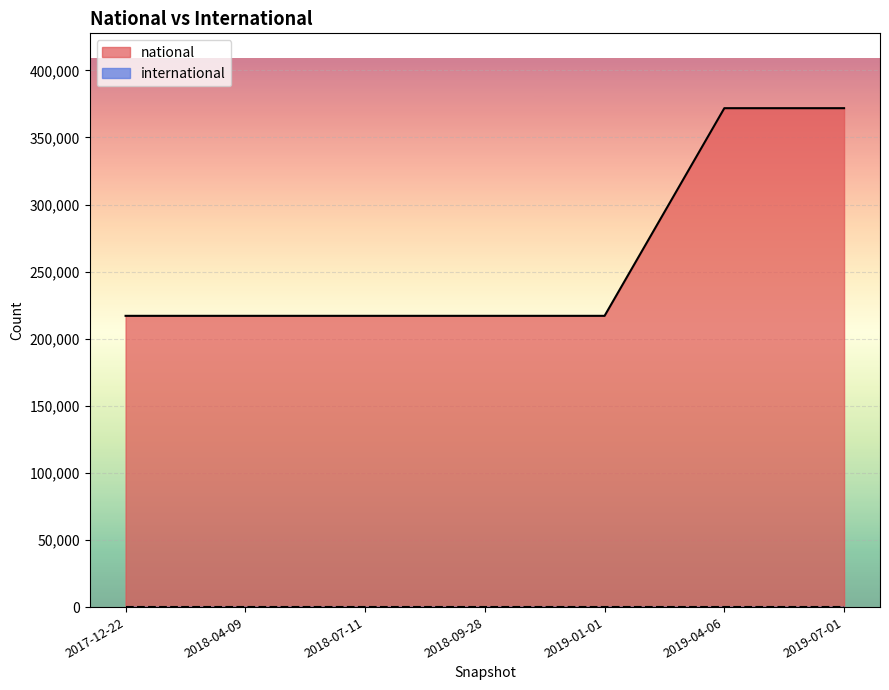

What is the total value across all series at 2018-07-11?

217057